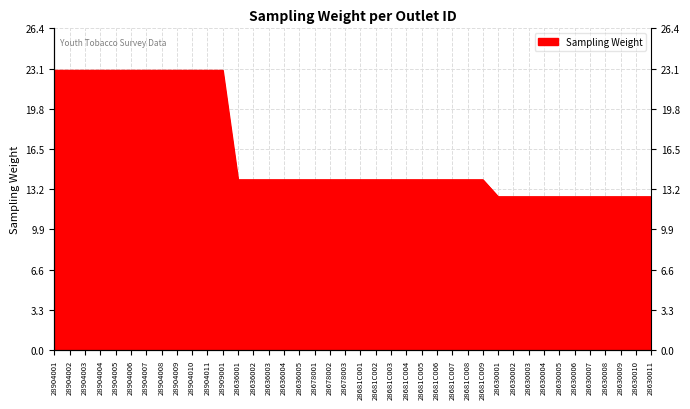

What value does the data have at 28630005?

12.6